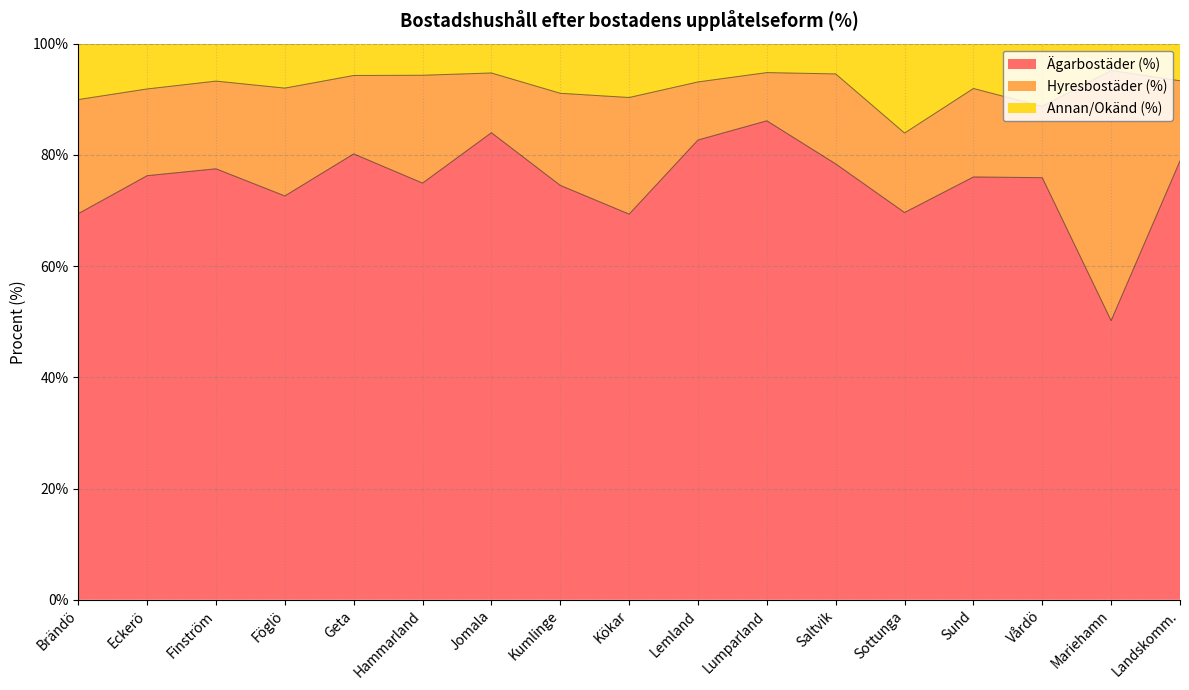

Between Lumparland and Saltvik, which is larger?

Lumparland